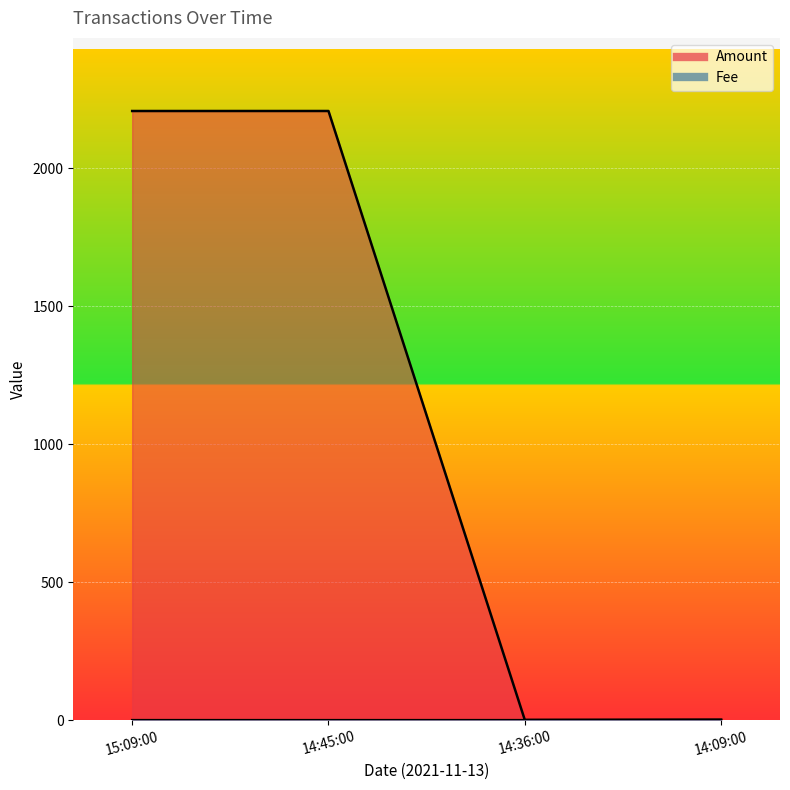

What is the difference between the maximum and minimum values in the Amount series?

2206.2